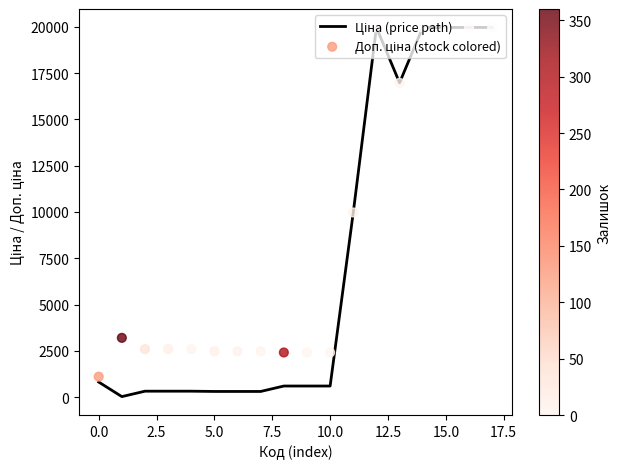

At which category is the sum across all series the highest?

12